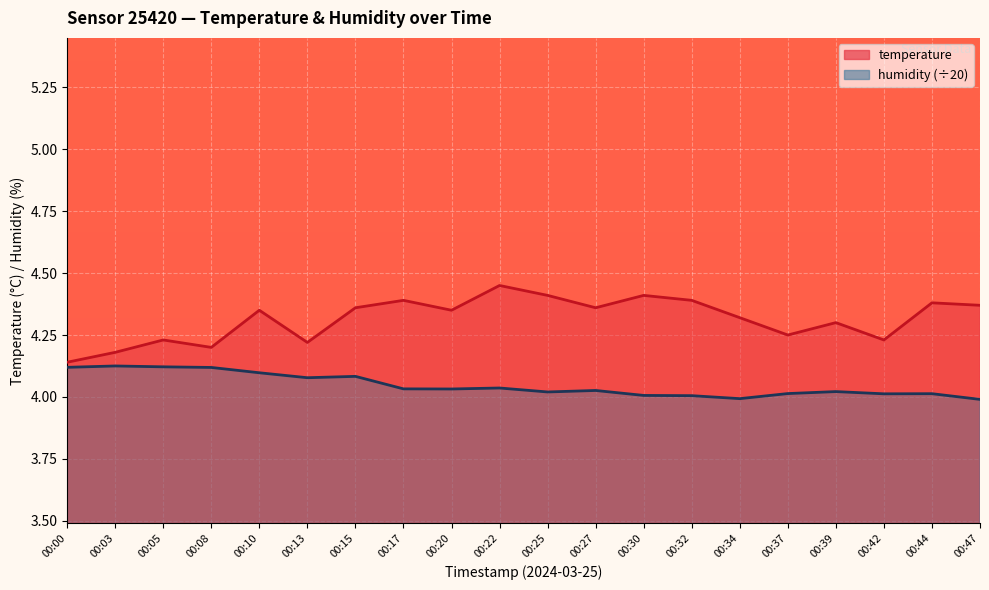

List the labels in order of humidity value, smallest first.

00:47, 00:34, 00:32, 00:30, 00:42, 00:44, 00:37, 00:25, 00:39, 00:27, 00:20, 00:17, 00:22, 00:13, 00:15, 00:10, 00:08, 00:00, 00:05, 00:03